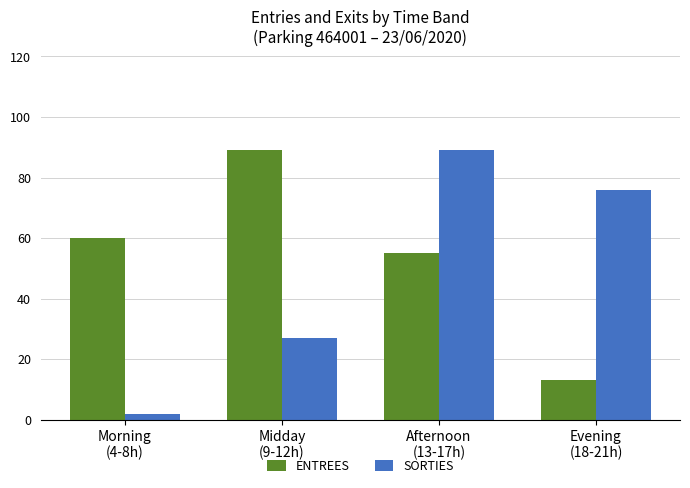

List the series in order of their overall mean, lowest first.

SORTIES, ENTREES